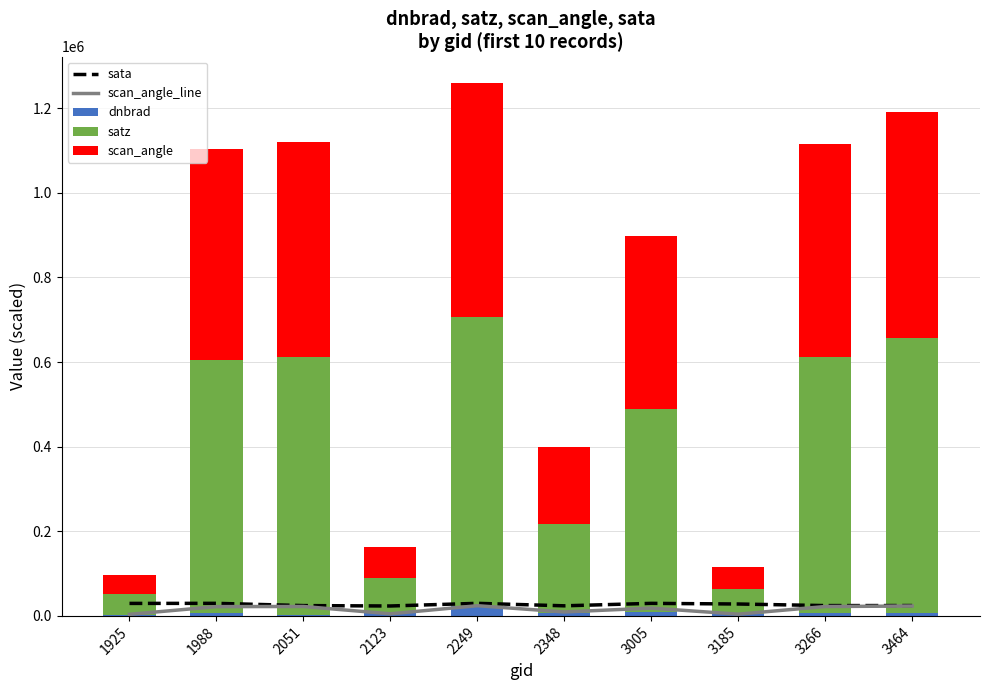

What is the maximum value shown in the chart?

682600.0